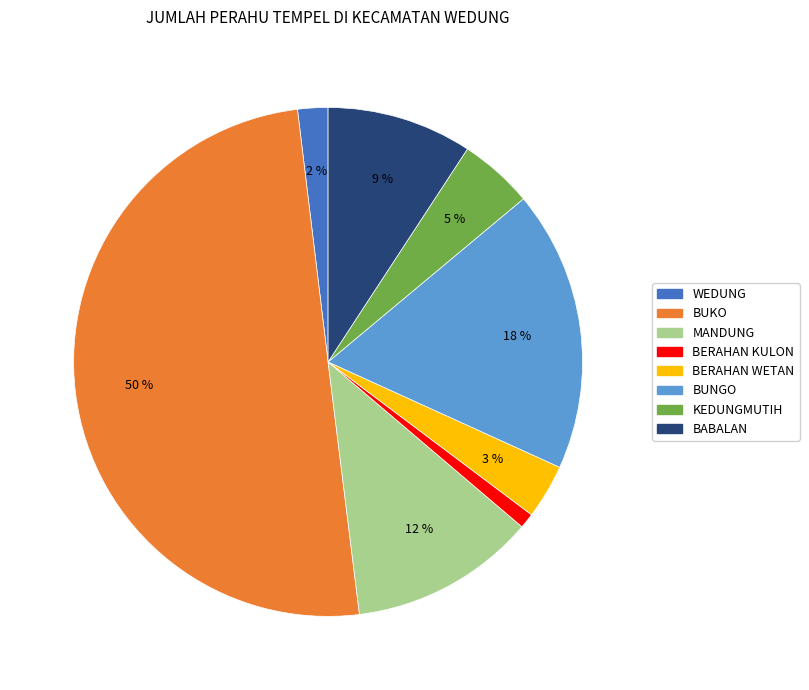

Between BUKO and BERAHAN KULON, which is larger?

BUKO